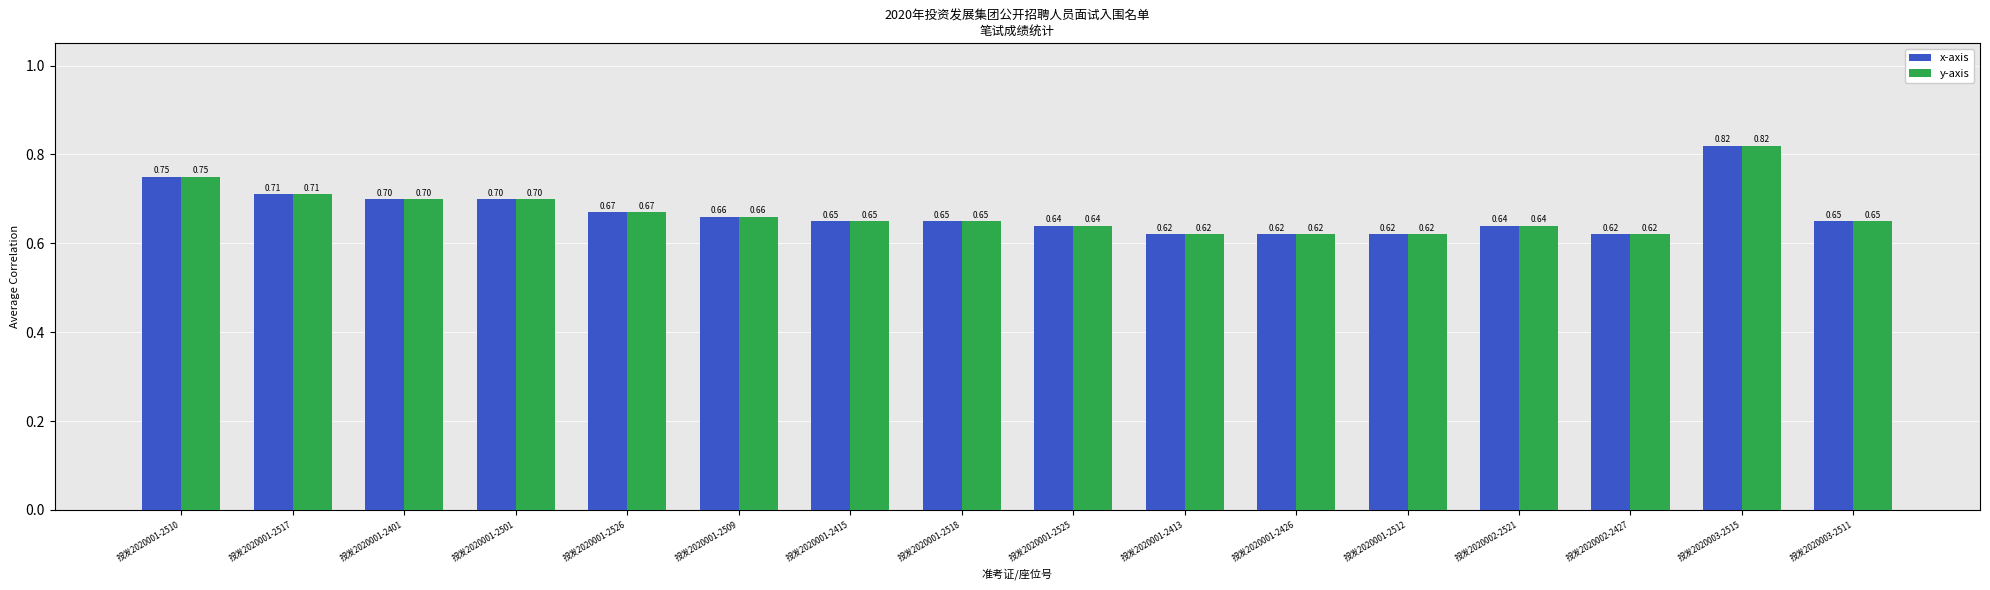

What position from the left is 投发2020001-2401?

3